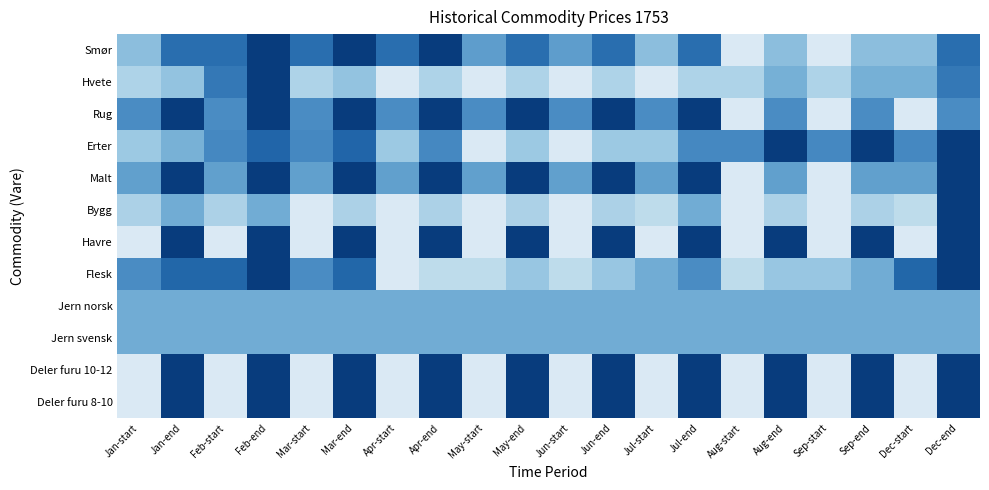

What is the difference between the maximum and minimum values in the row_4 series?

1.0